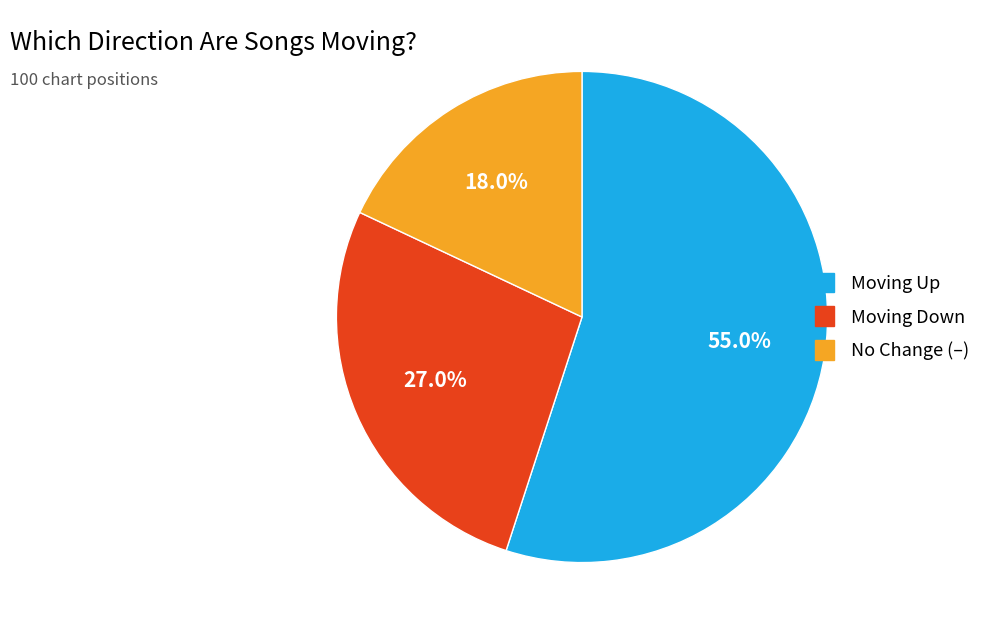

Does any single category account for the majority?

Yes